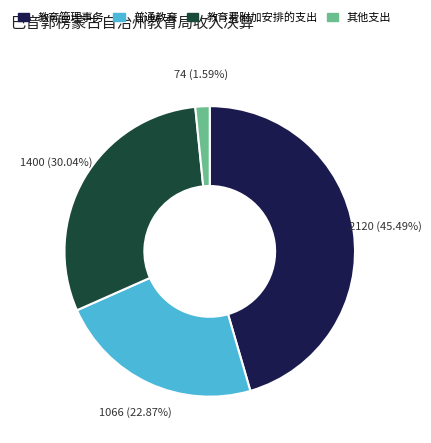

Which slice is the smallest?

其他支出